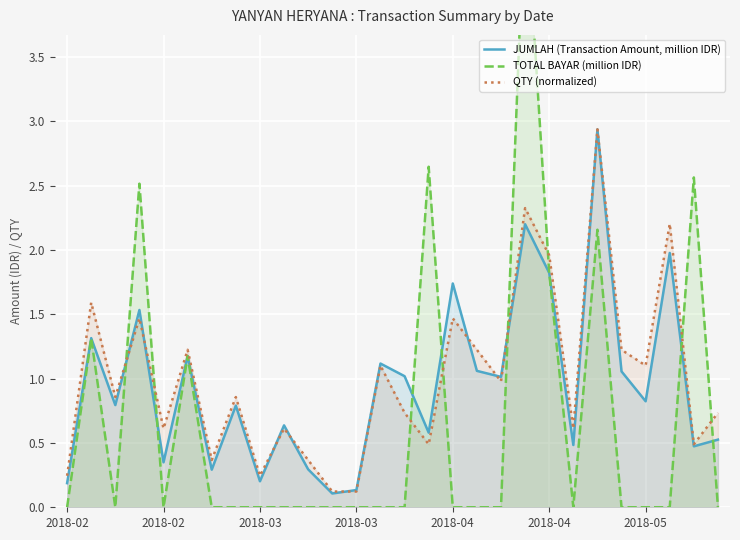

Rank the series by their maximum value, from lowest to highest.

JUMLAH (Transaction Amount, million IDR), QTY (normalized), TOTAL BAYAR (million IDR)